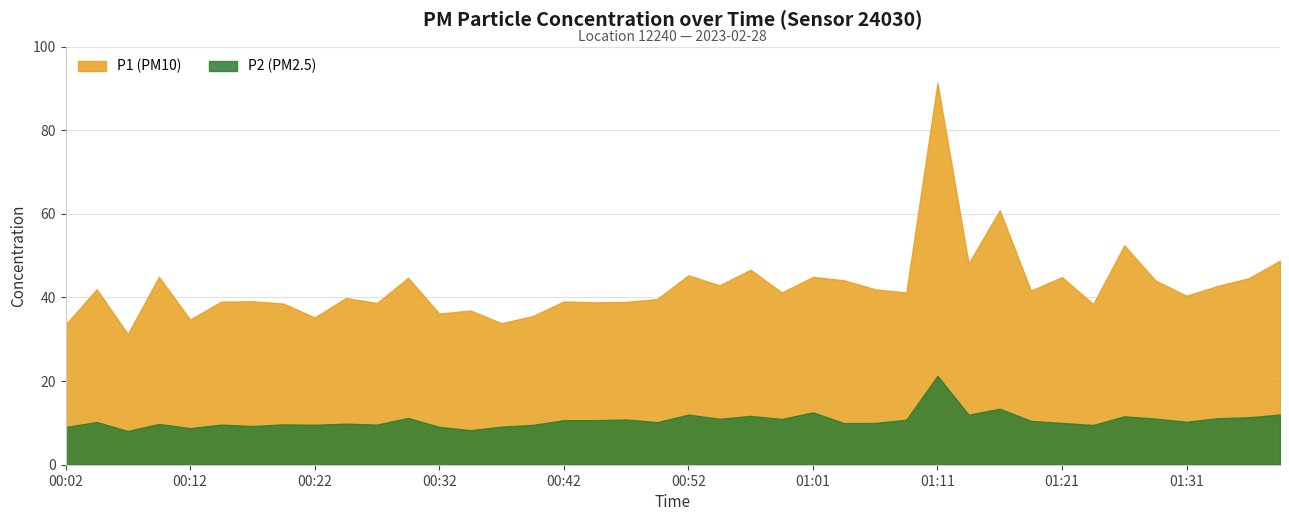

True or false: P1 has a value of 42.0 at 01:06.

True